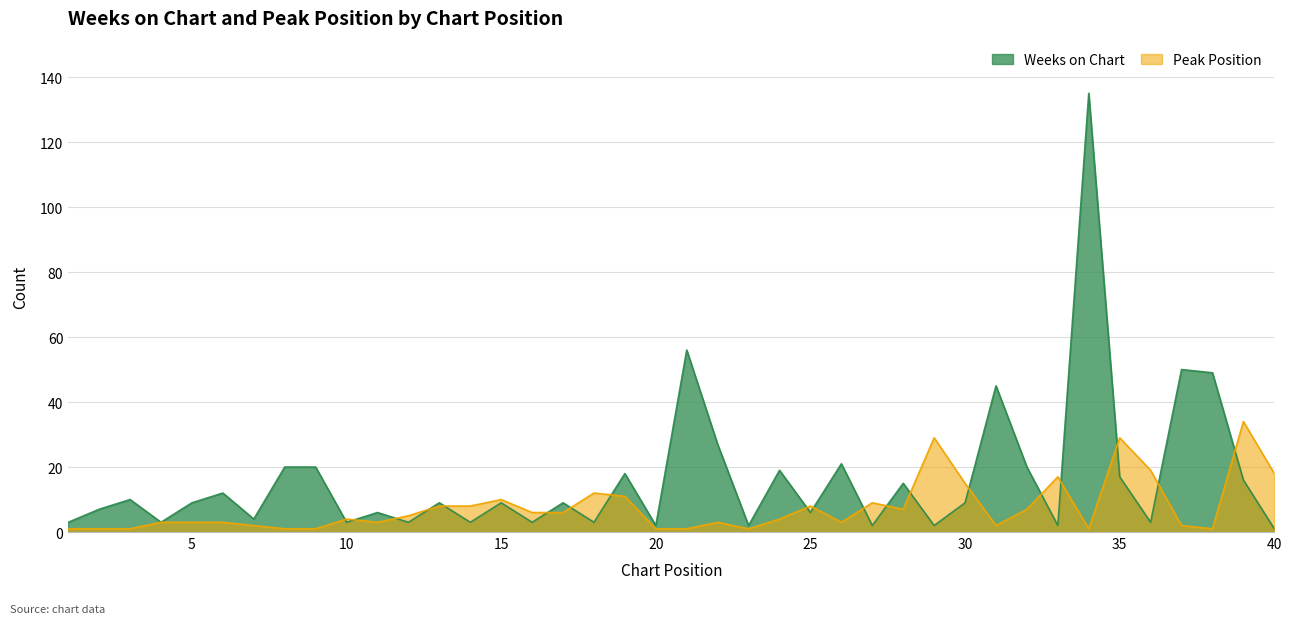

Does the chart display data point markers on the line(s)?

No